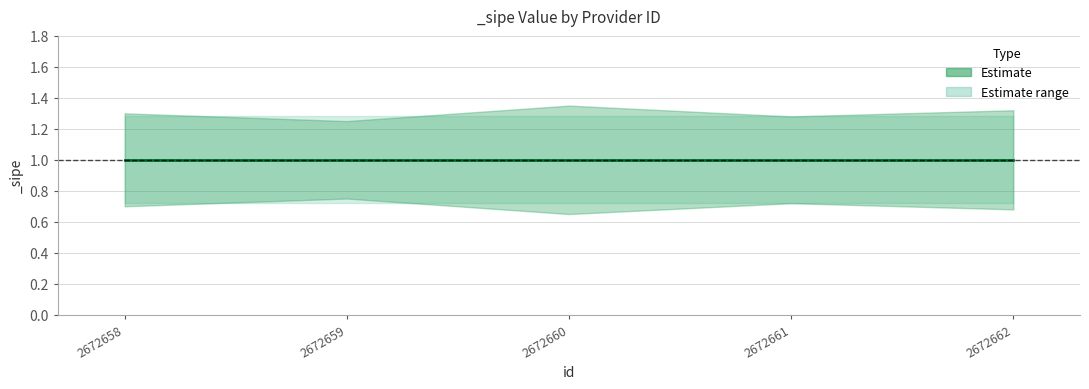

What is the value of the _sipe_upper point at the 2nd from the left?

1.2